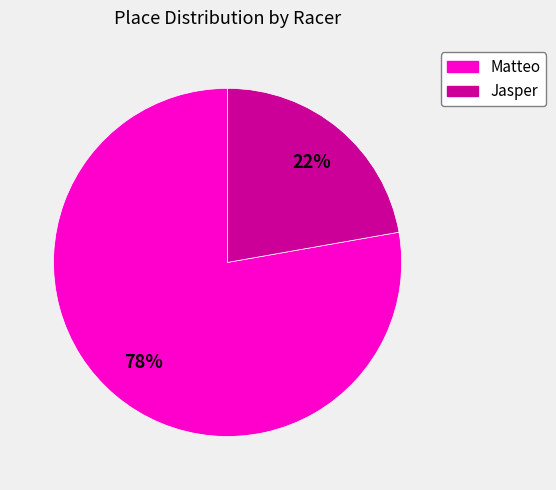

True or false: Jasper accounts for 37% of the total.

False